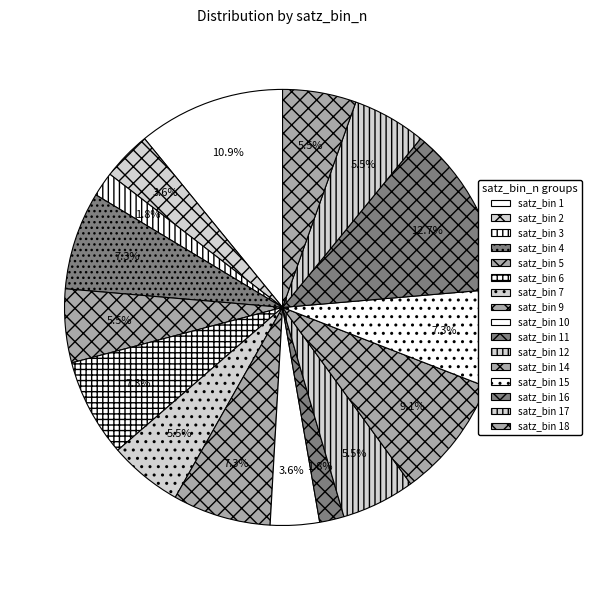

To the nearest percent, what is the difference between the largest and smallest slice percentages?

11%